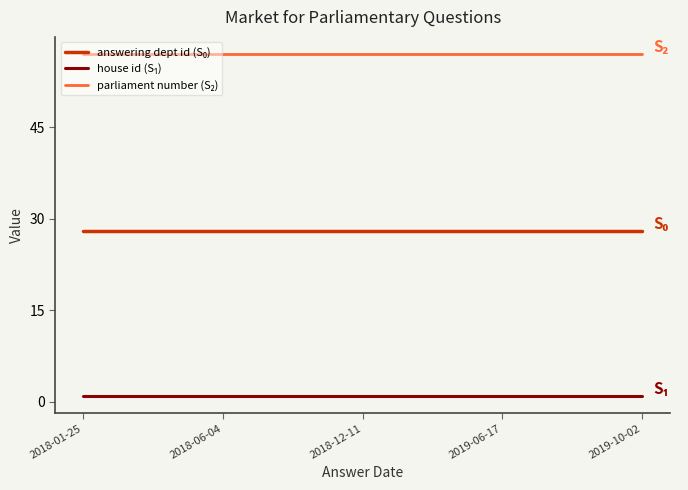

True or false: house id (S₁) has a value of 1 at 2018-12-11.

True